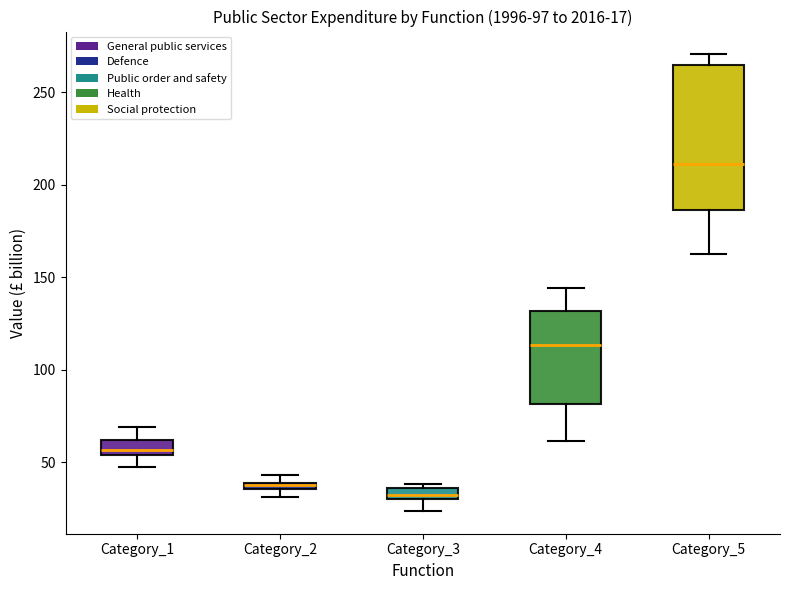

Comparing the boxes themselves (not the whiskers), which one is the tallest?

Category_5